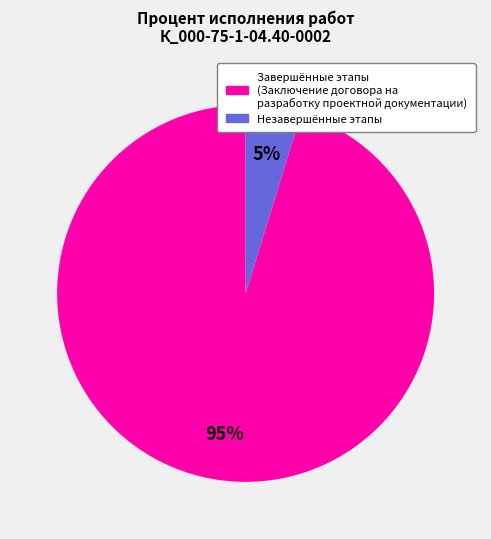

How many slices are in this pie chart?

2